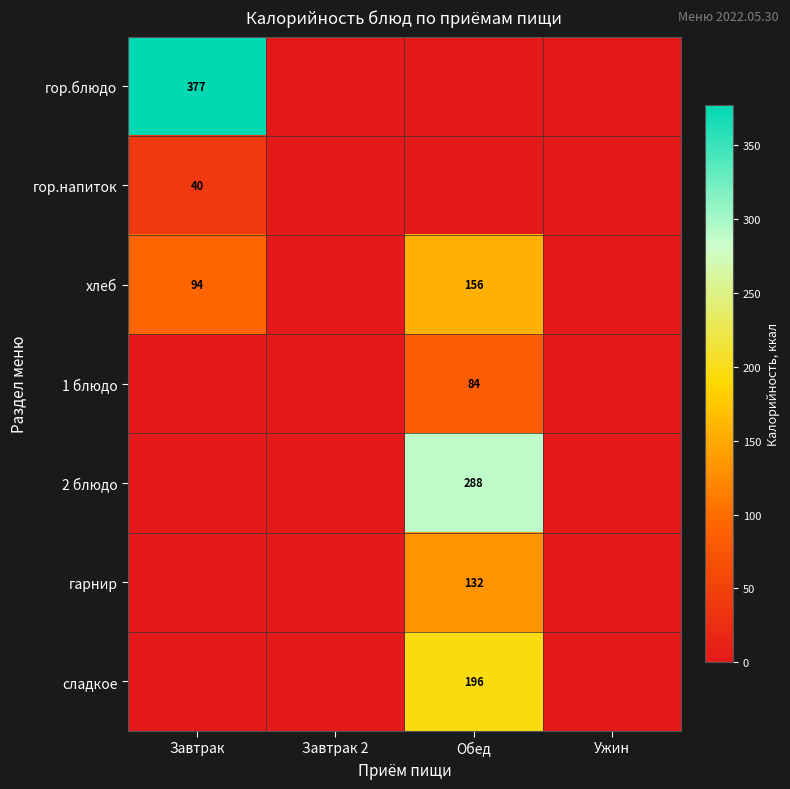

The хлеб series shows 156 at Обед. True or false?

True